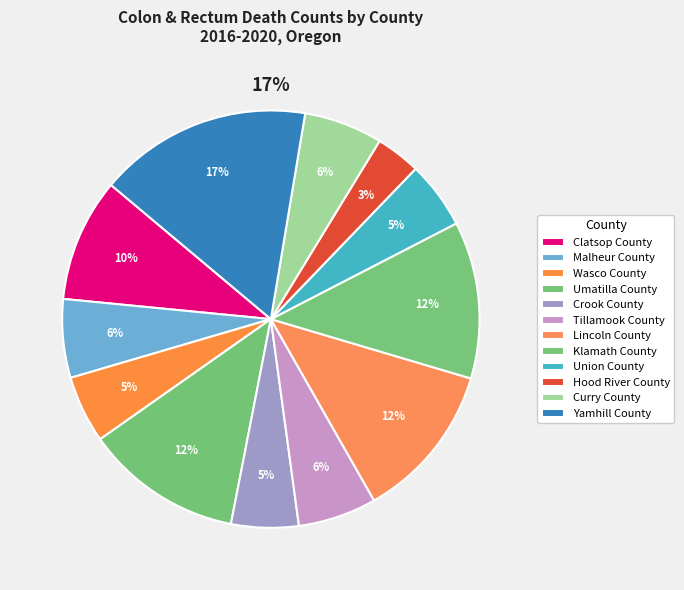

Combined, what portion of the pie is Yamhill County and Crook County?

21.7%